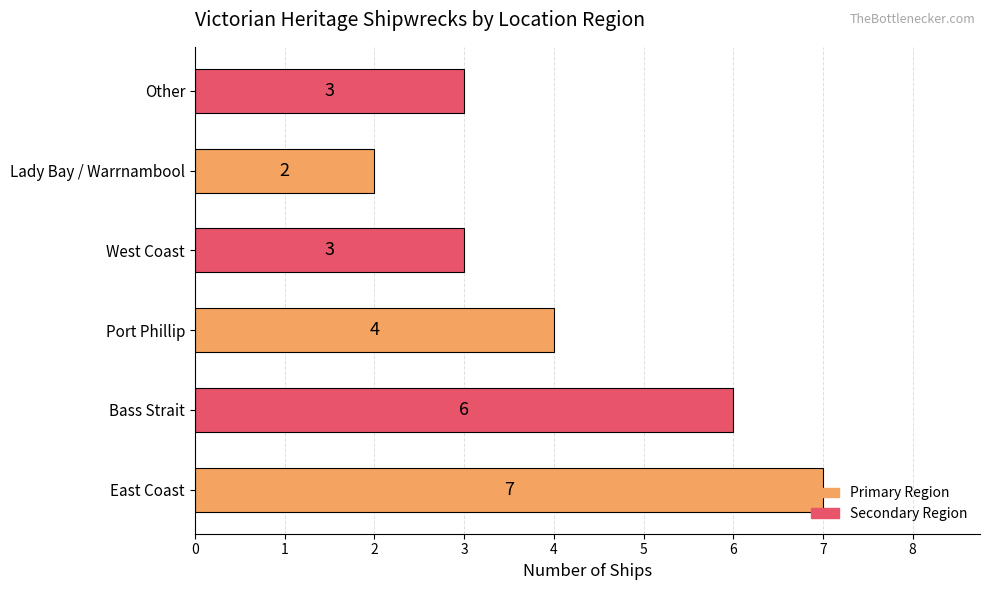

What is the difference between the second highest and minimum values?

4